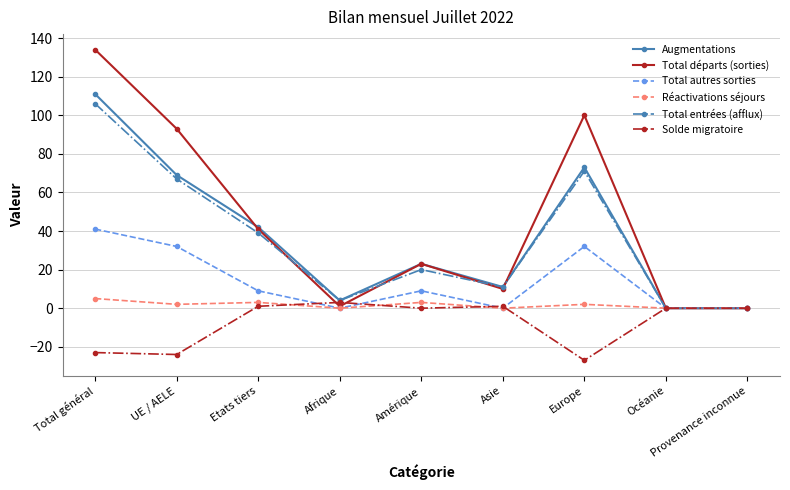

True or false: Solde migratoire has a value of 0 at Provenance inconnue.

True